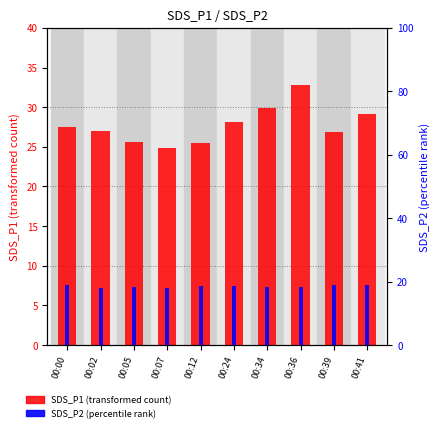

Which series has the largest total across all categories?

SDS_P1 (transformed count)